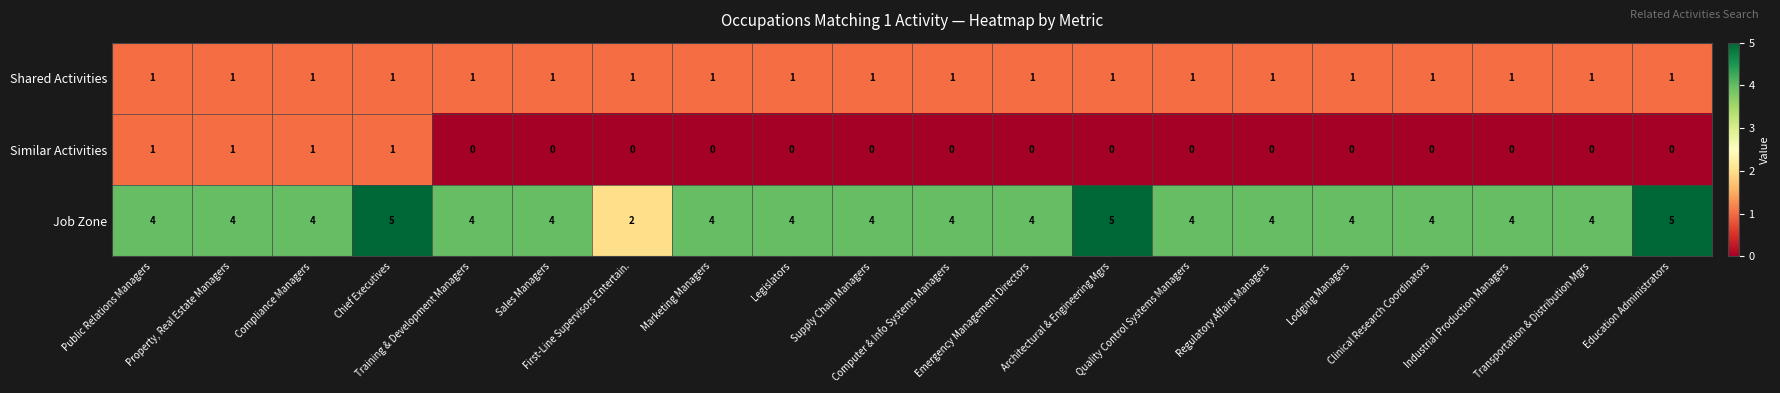

What is the sum of all Shared Activities values?

20